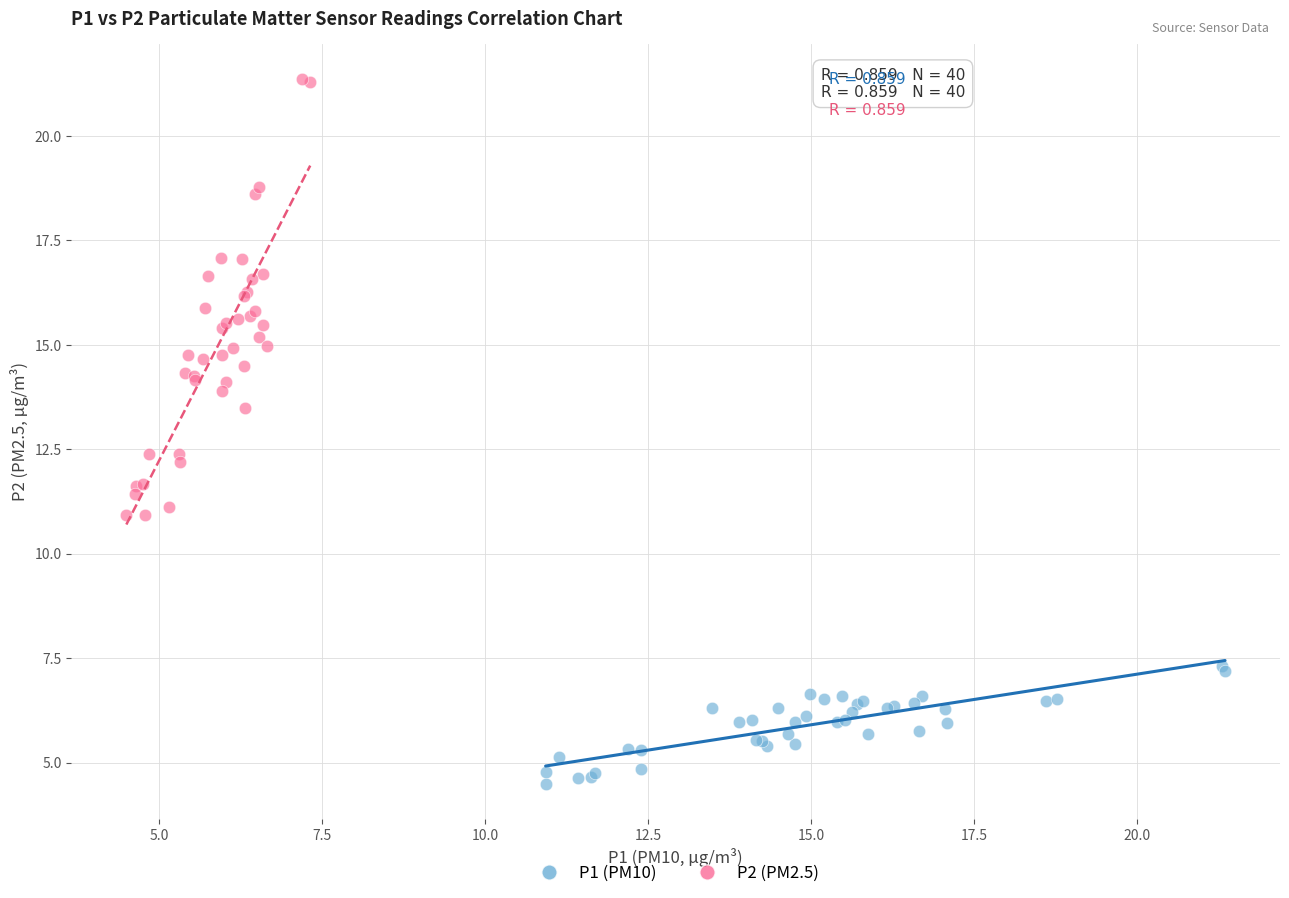

Which series reaches the maximum Y coordinate?

P2 (PM2.5)